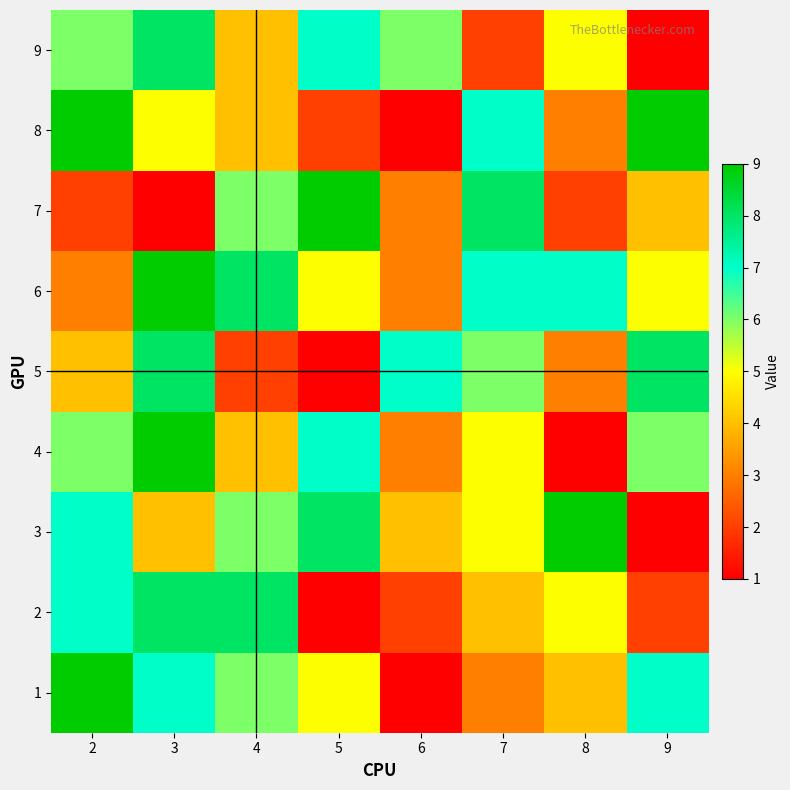

Which label corresponds to the largest value in the chart?

2